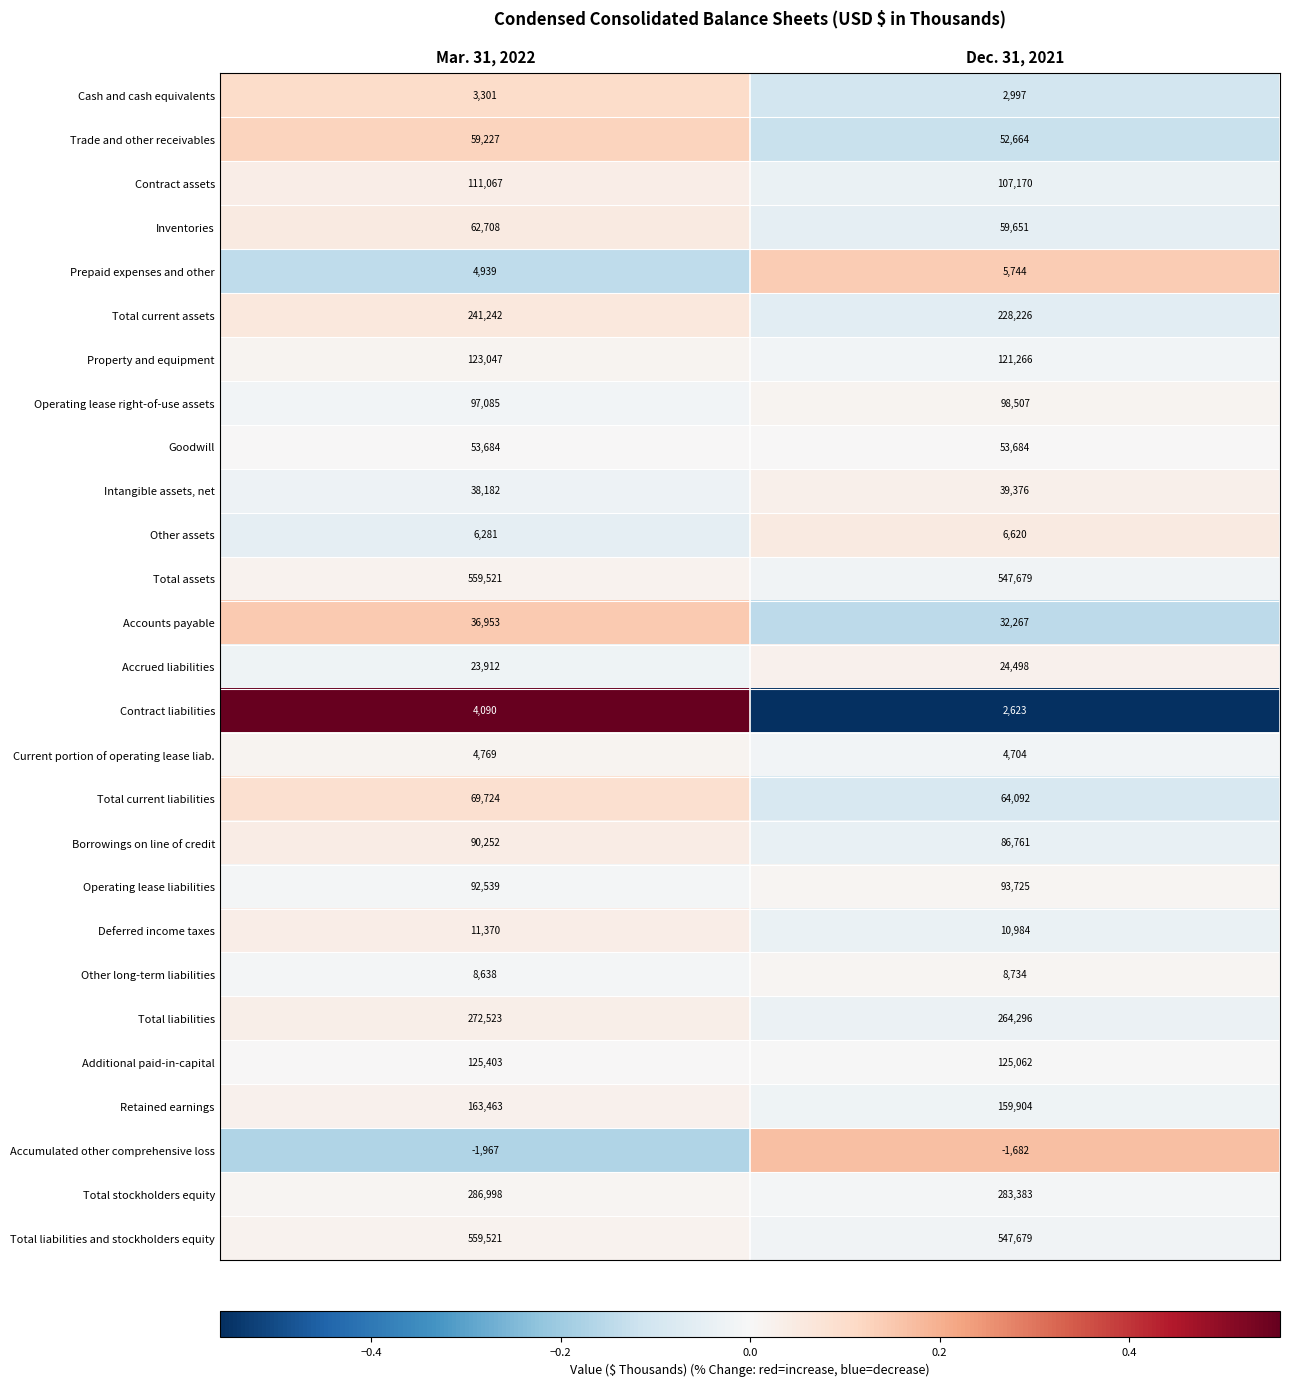

Between Mar. 31, 2022 and Dec. 31, 2021, which series saw the biggest shift?

Total current assets